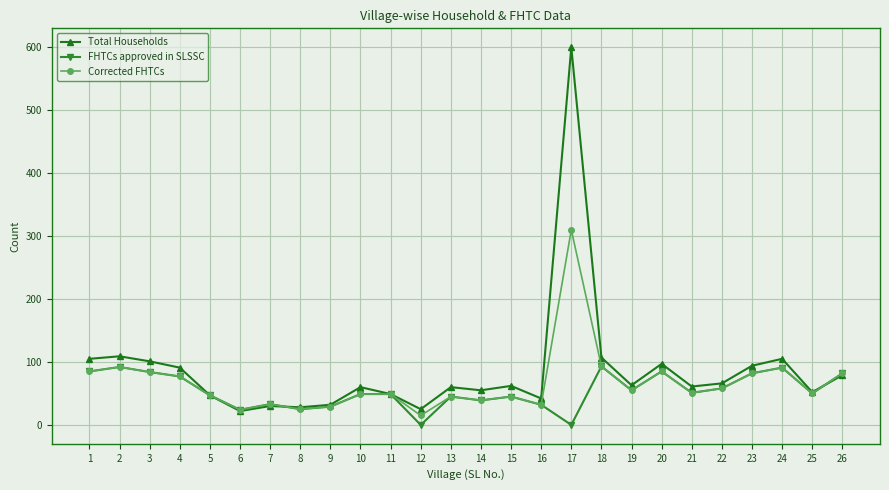

How many series are shown in this chart?

3